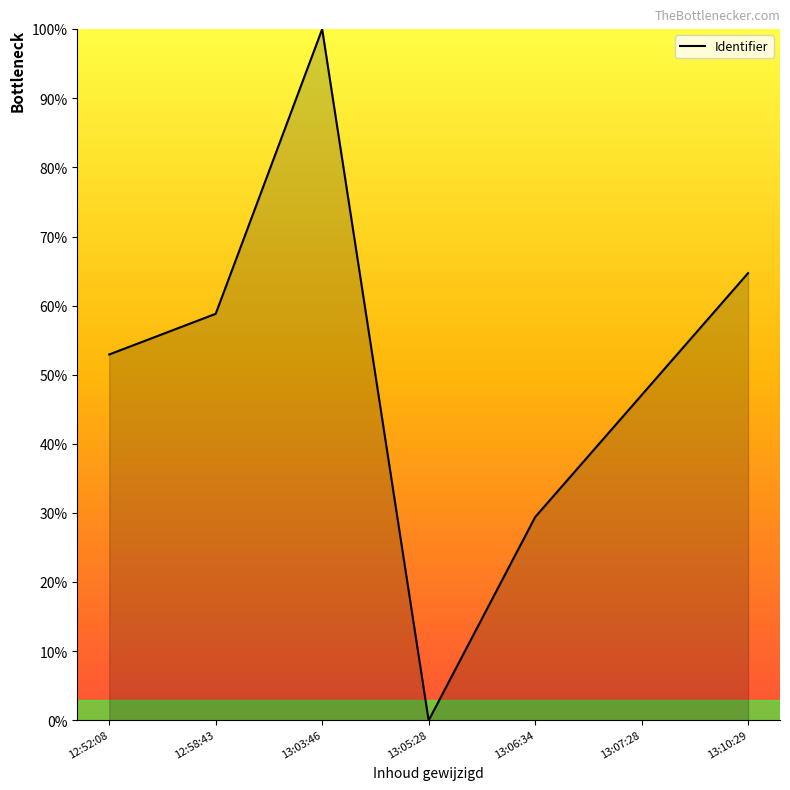

How many positive values are there?

6